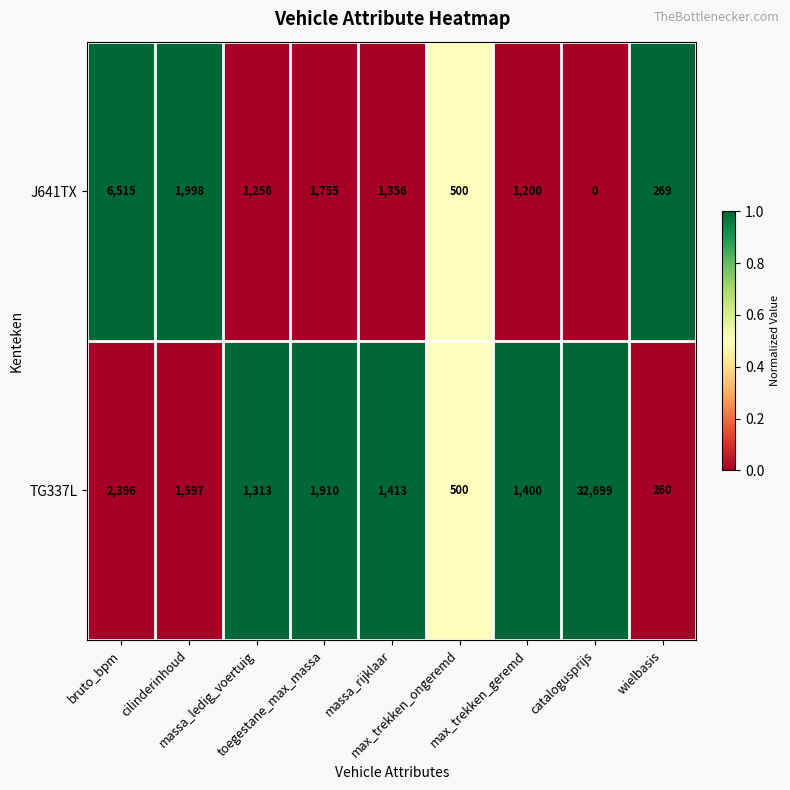

How many data points in TG337L are less than 1413?

4